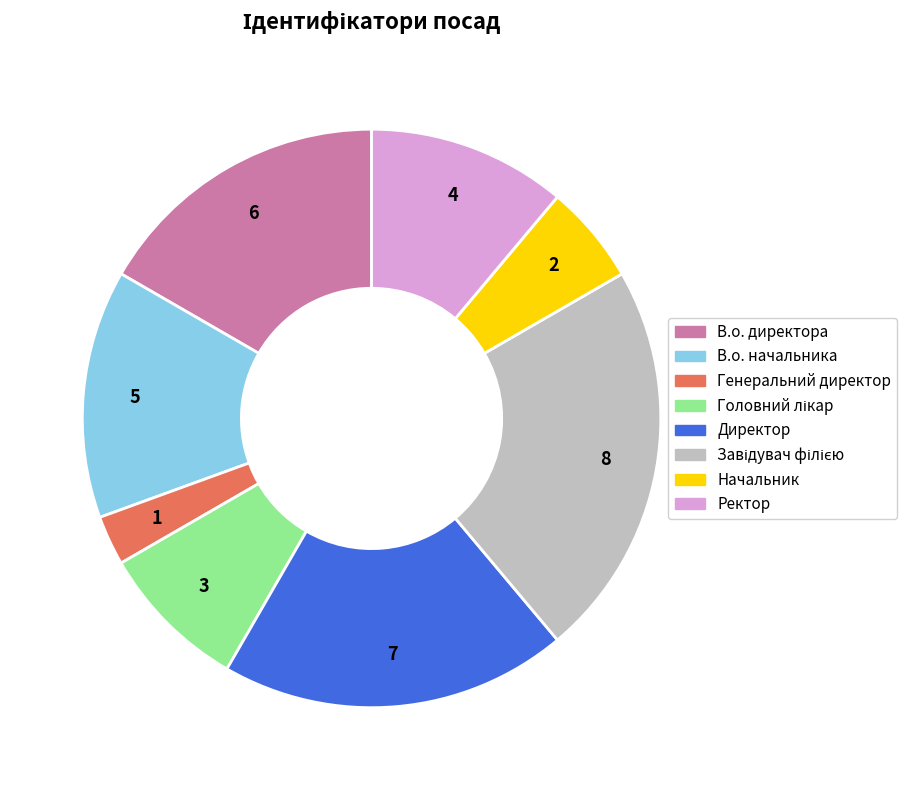

True or false: Директор accounts for 19% of the total.

True